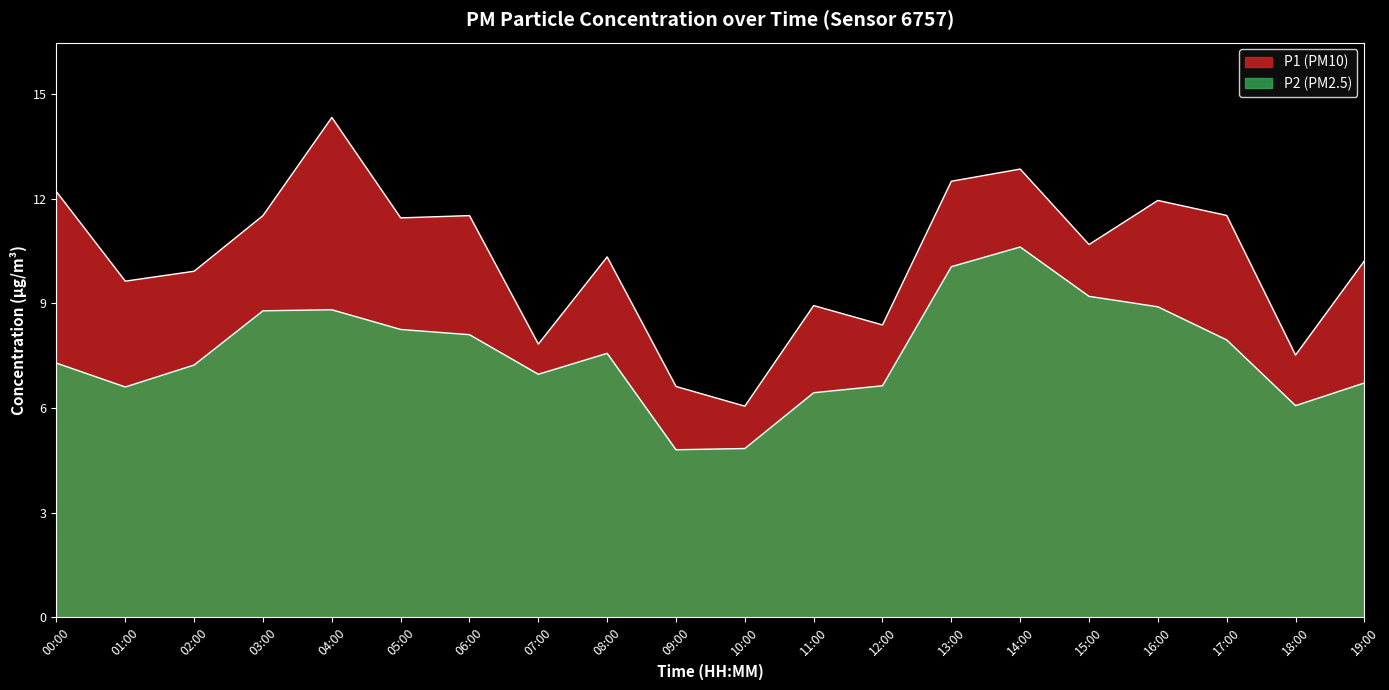

List the series in order of their peak value, highest first.

P1, P2